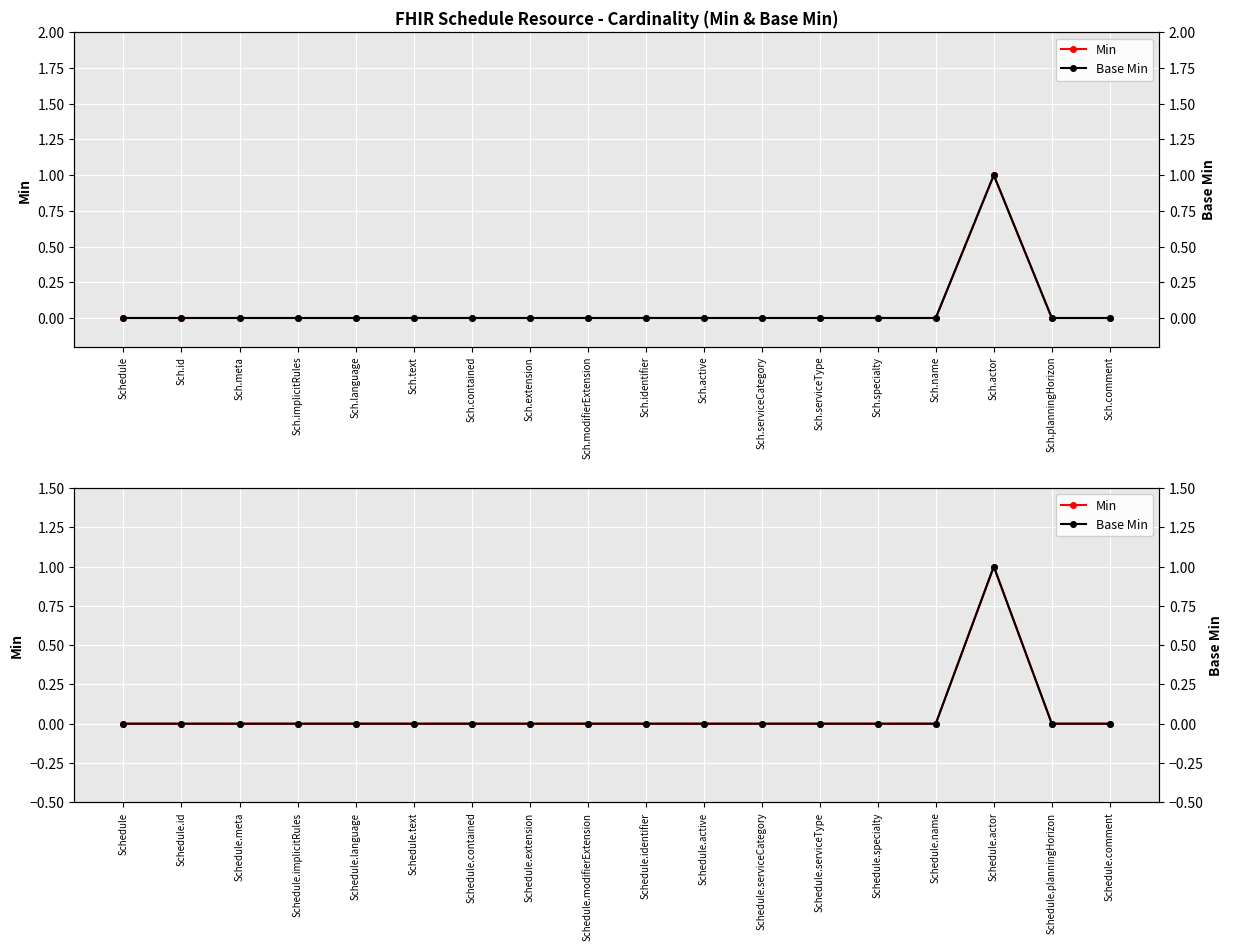

What is the difference between the maximum and minimum values in the Min series?

1